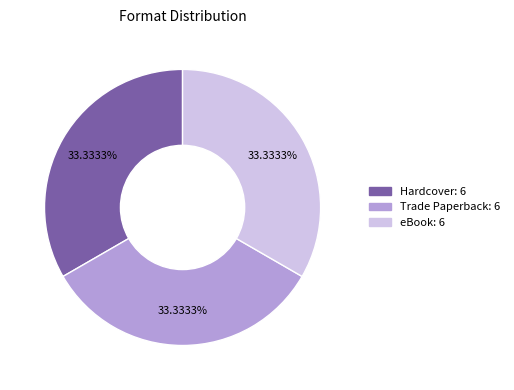

Is Hardcover the majority of the pie?

No